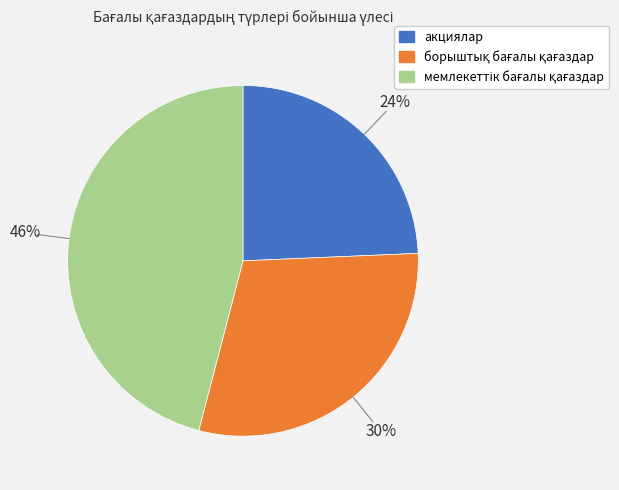

Is there any slice that represents more than half of the pie?

No